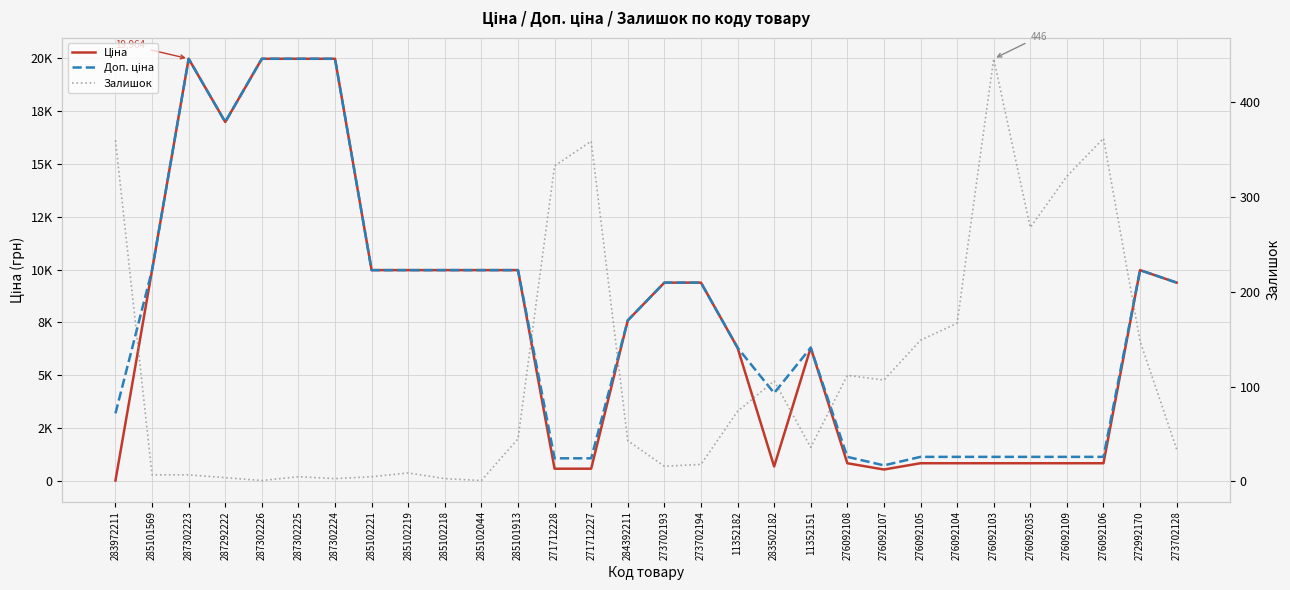

The Доп. ціна series shows 1149.7 at 276092035. True or false?

True